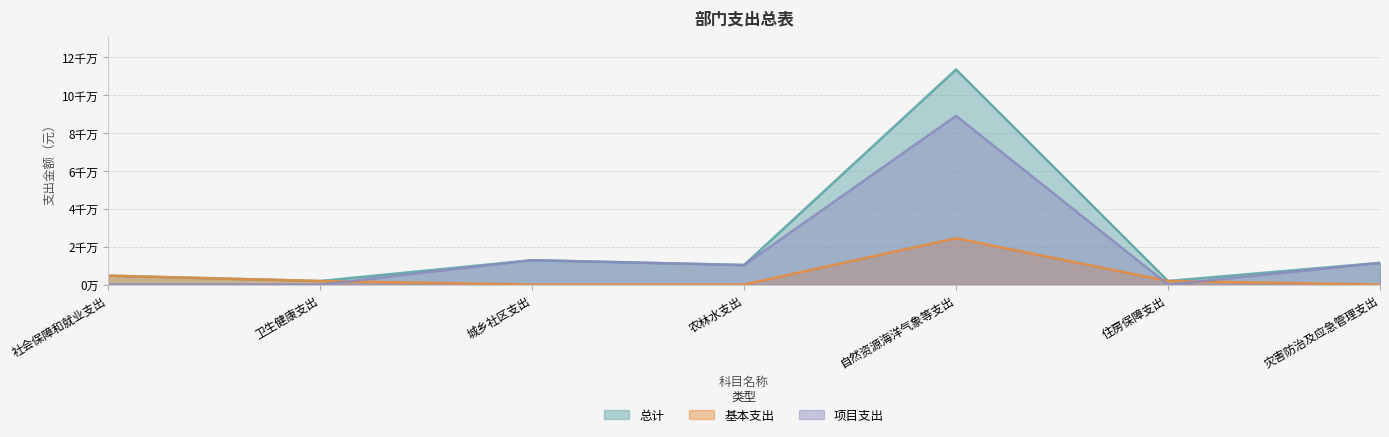

What is the sum of the 总计 values at 住房保障支出 and 卫生健康支出?

3721800.1